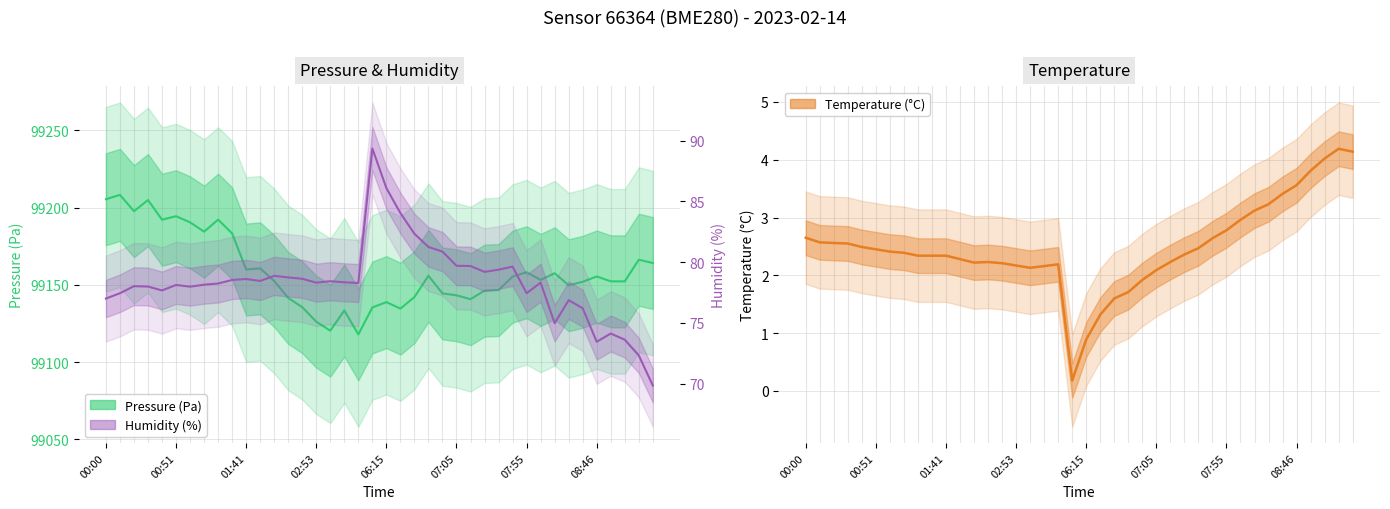

What are all the series names shown in the legend?

Pressure (Pa), Temperature (°C), Humidity (%)